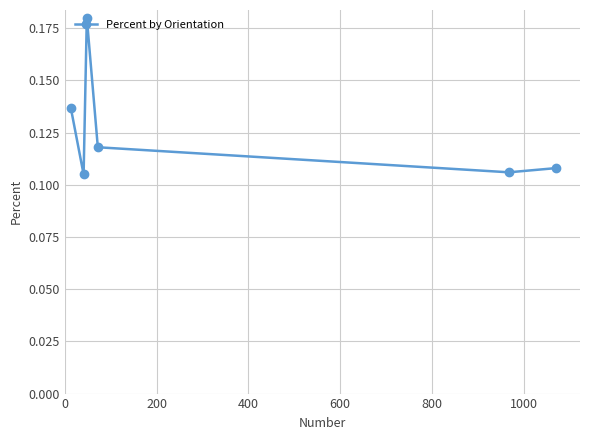

What is the sum of all values?

0.8